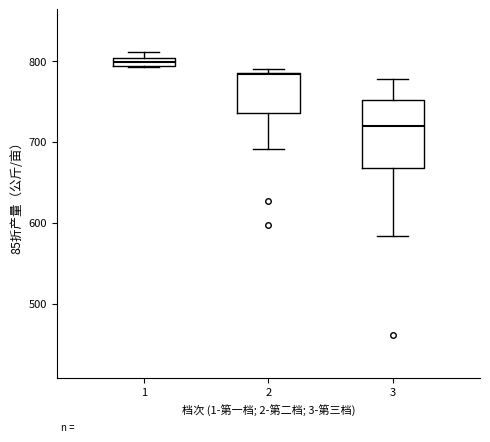

Where is the lower edge of the box at x = 2 on the y-axis? The values are not printed on the chart, so give them approximately, as read against the axis.

740